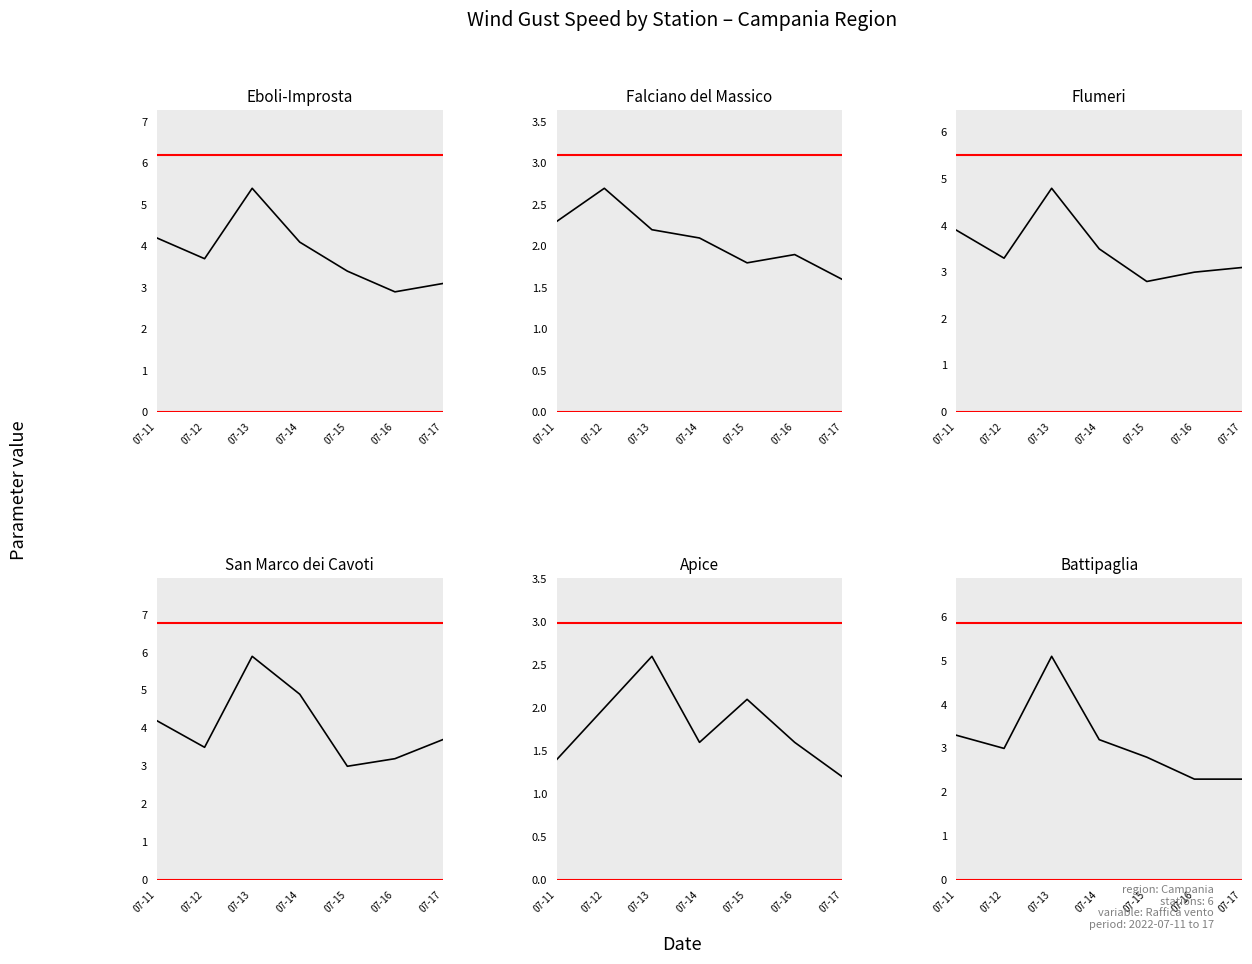

How many lines are shown in the chart?

6